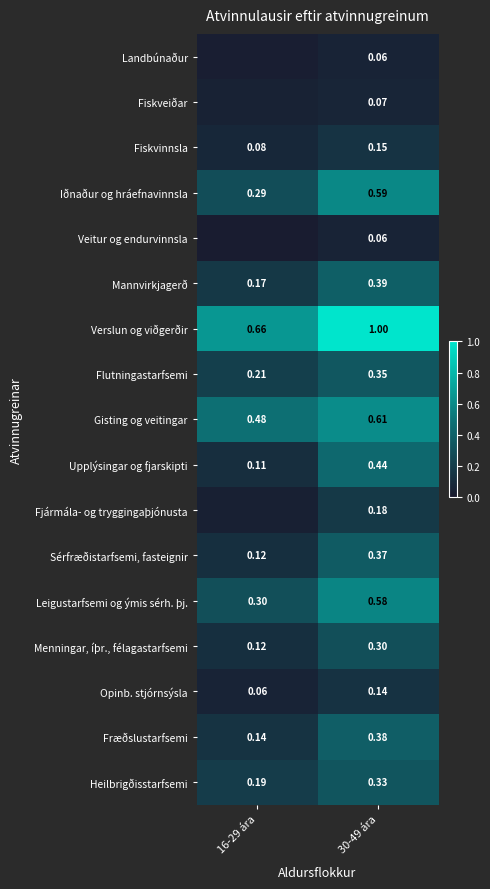

Is the value of Iðnaður og hráefnavinnsla at 16-29 ára greater than the value of Heilbrigðisstarfsemi at 30-49 ára?

No